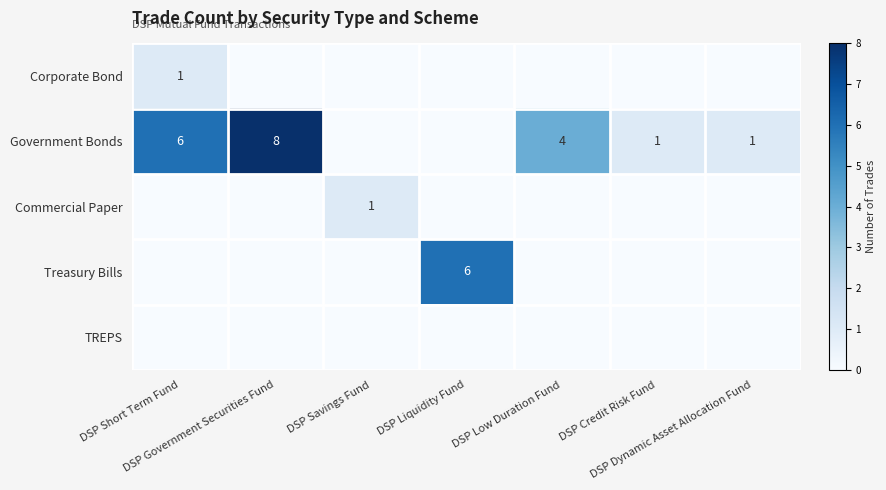

How many positive values does the Commercial Paper series have?

1